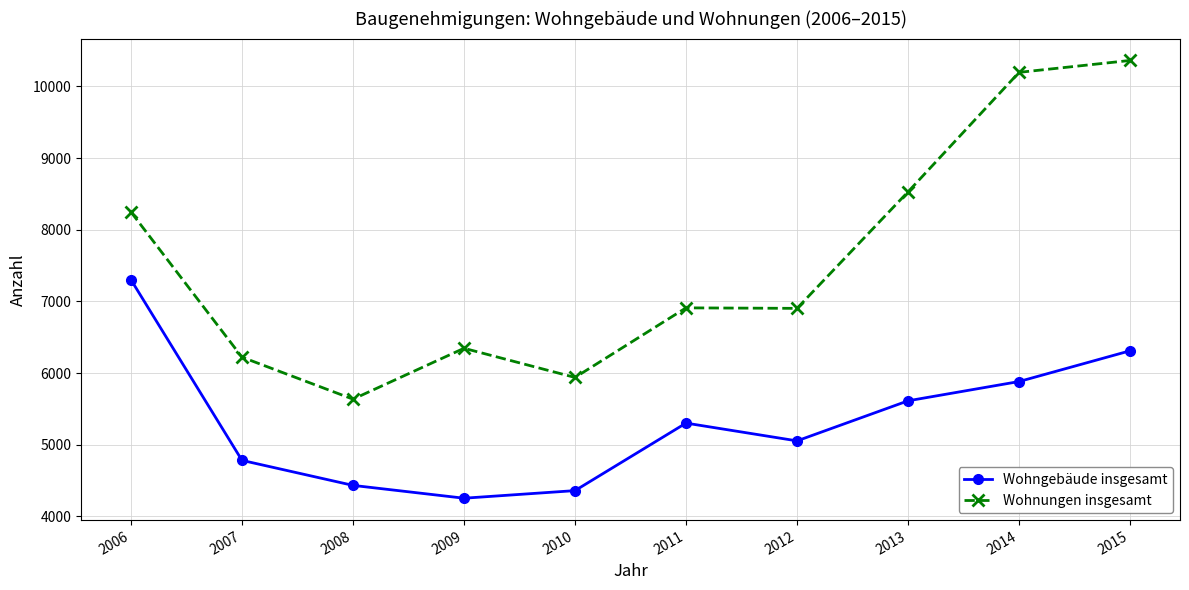

Between 2006 and 2008, which series saw the biggest shift?

Wohngebäude insgesamt